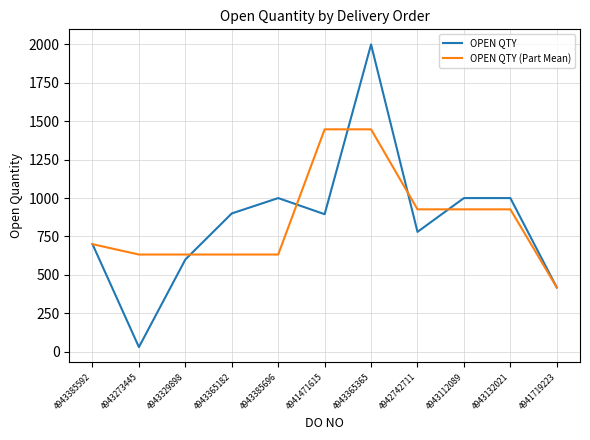

Rank the series by their maximum value, from lowest to highest.

OPEN QTY (Part Mean), OPEN QTY